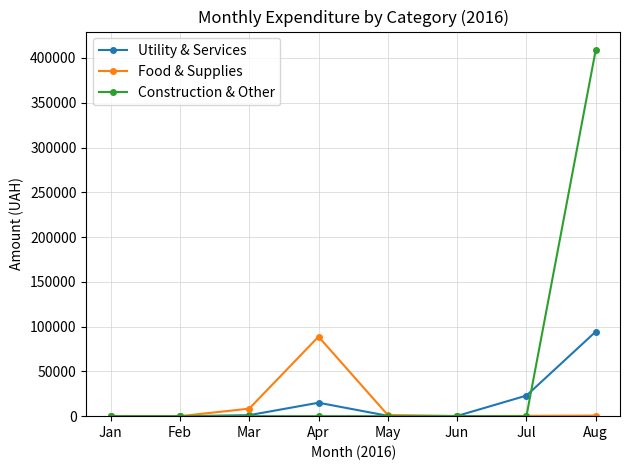

Which series has the largest total across all categories?

Construction & Other